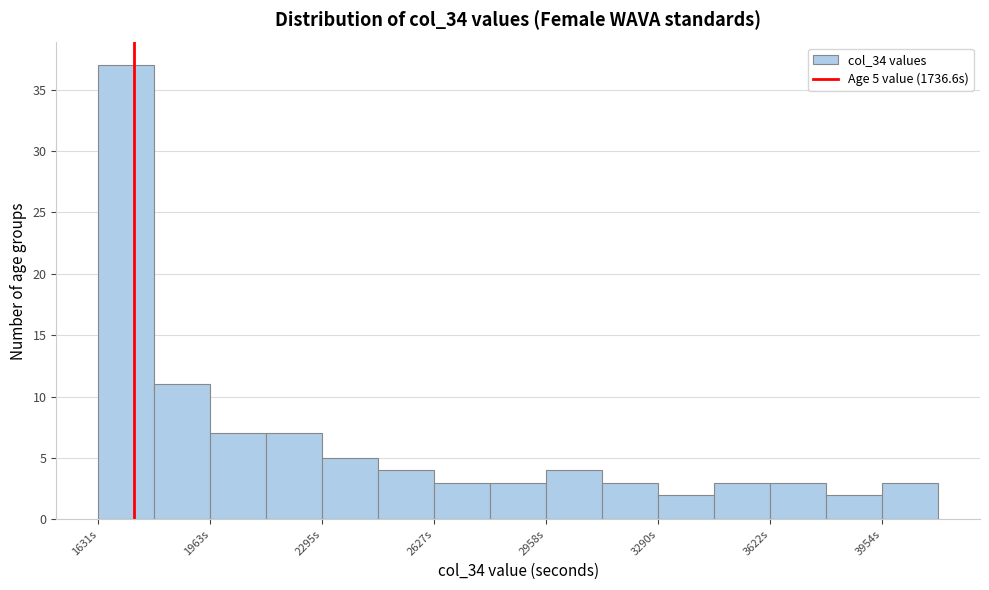

Read against the x-axis, roughly where is the centre of the tallest bar?

1700